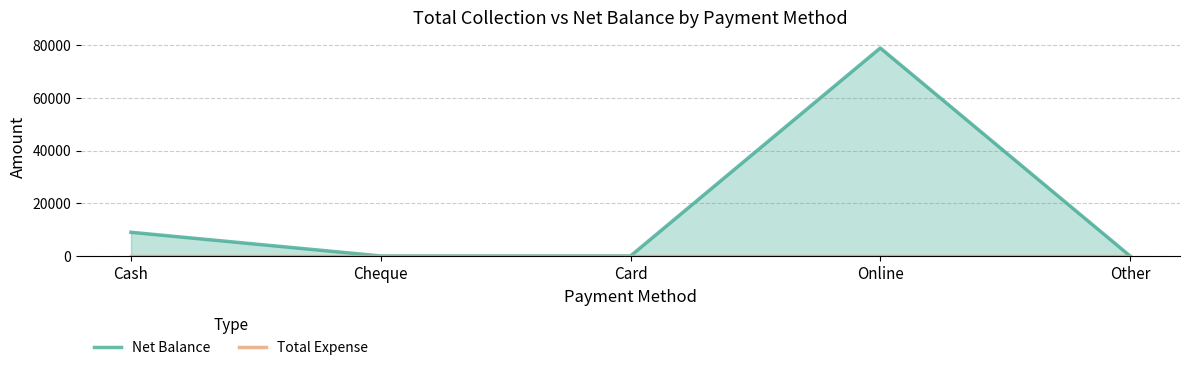

True or false: Net Balance has more than 1 interior local peaks.

False